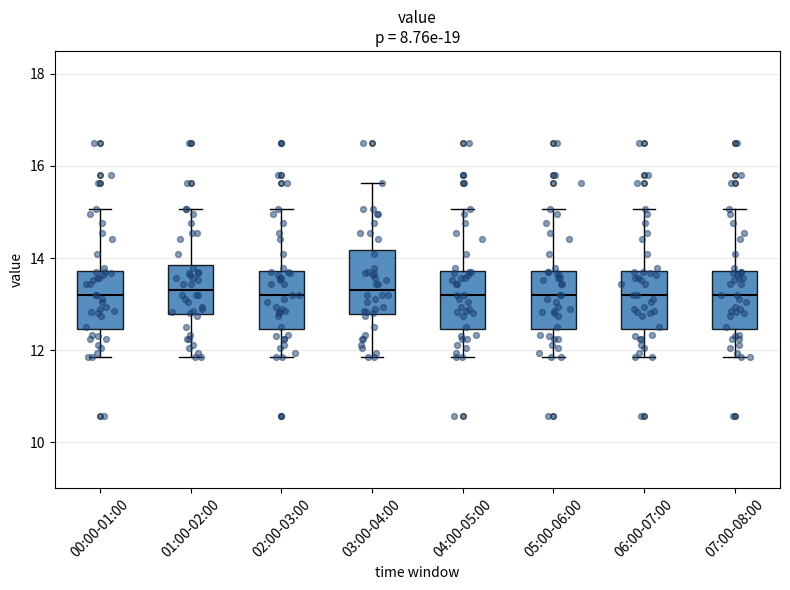

Where does the upper whisker of the box for 02:00-03:00 end on the y-axis? The values are not printed on the chart, so give them approximately, as read against the axis.

15.0